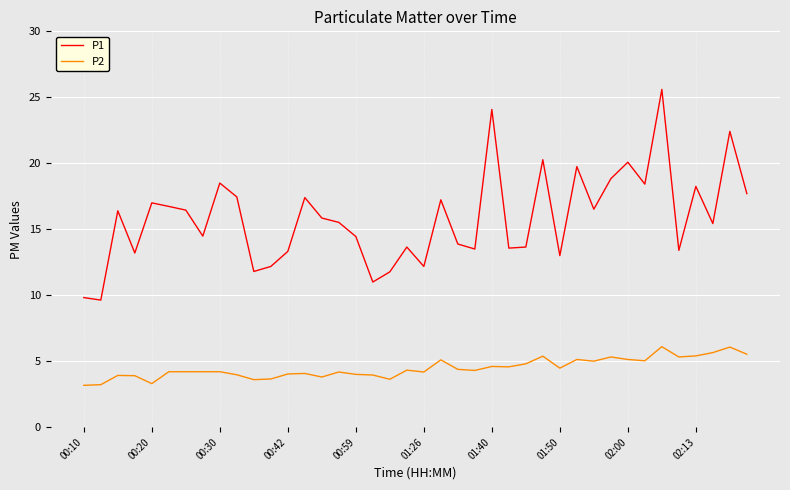

What is the average value of the P2 series?

4.5